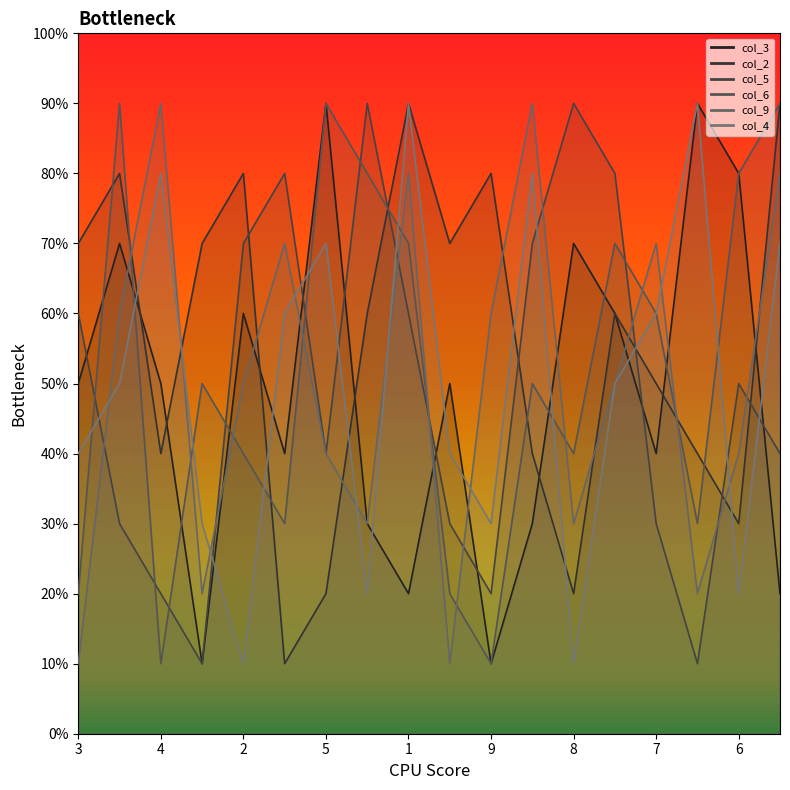

What is the label of the 14th point from the left?

2